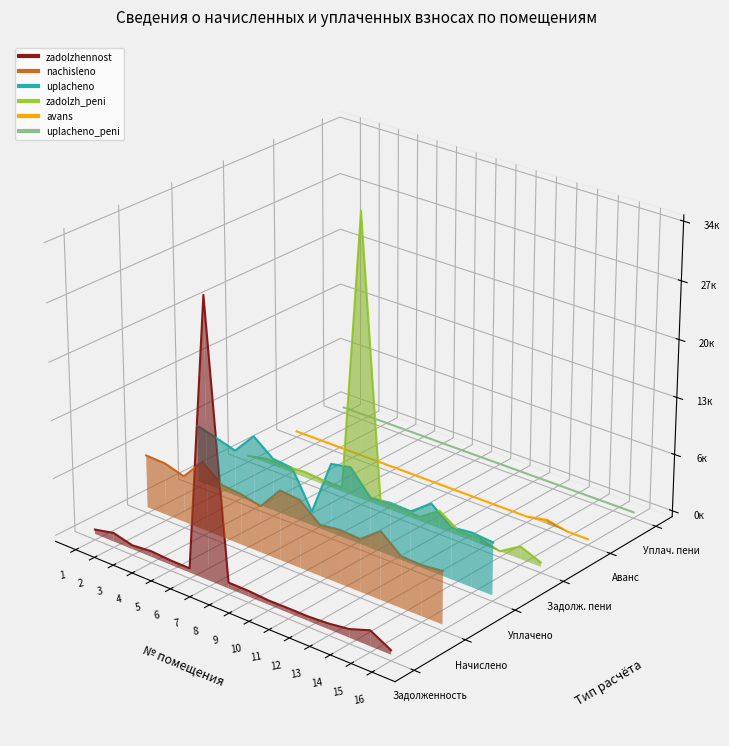

Where is avans nearest to the value 0?

1